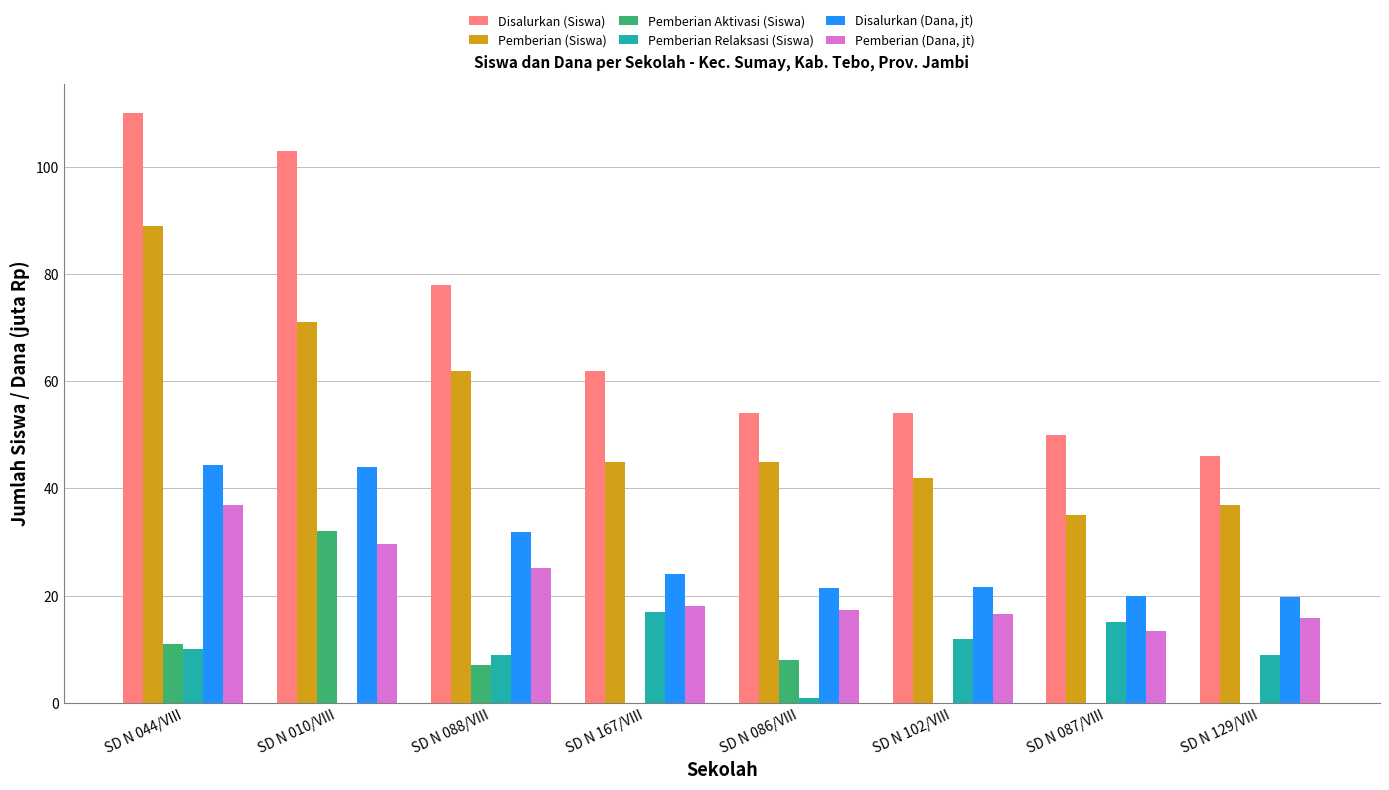

True or false: Pemberian (Dana, jt) has a value of 13.5 at SD N 087/VIII.

True